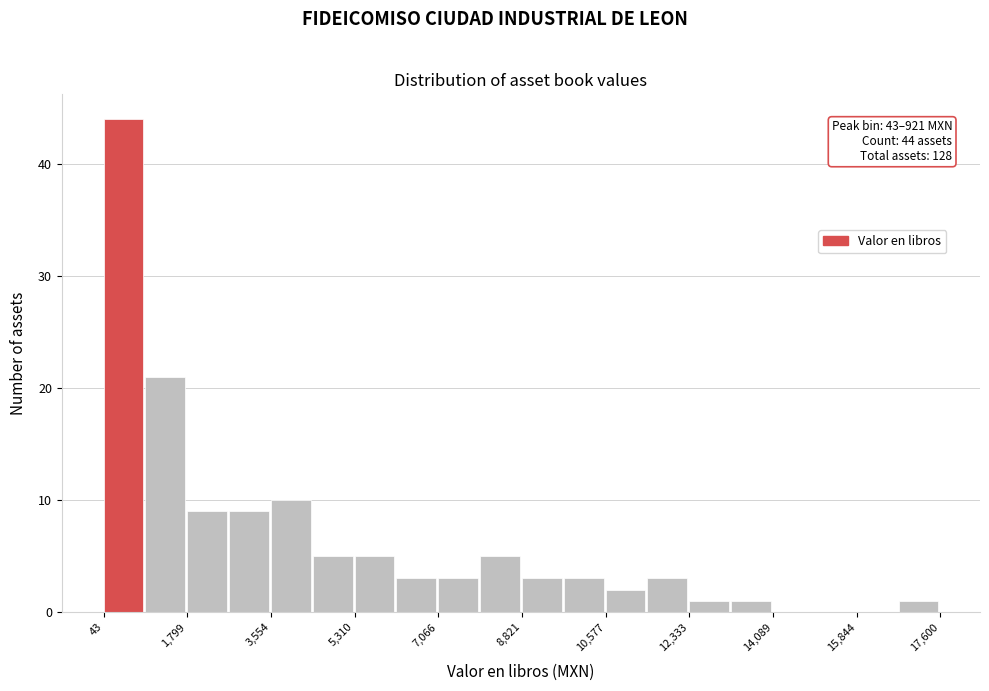

Over which range of the x-axis is the bar tallest?

0 to 1000